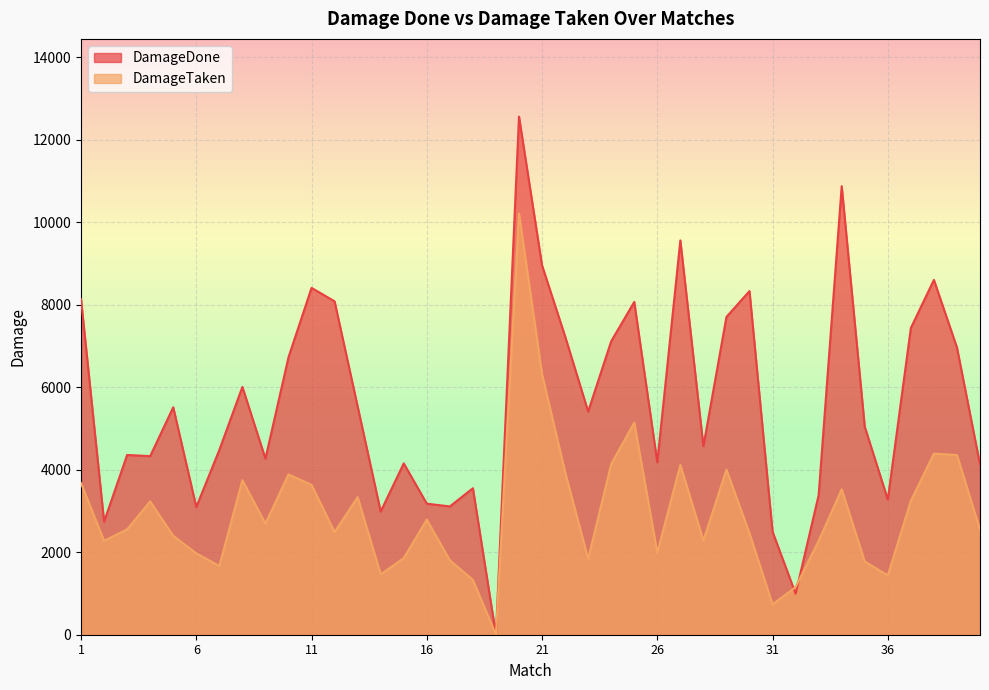

Which label corresponds to the smallest value in the chart?

19